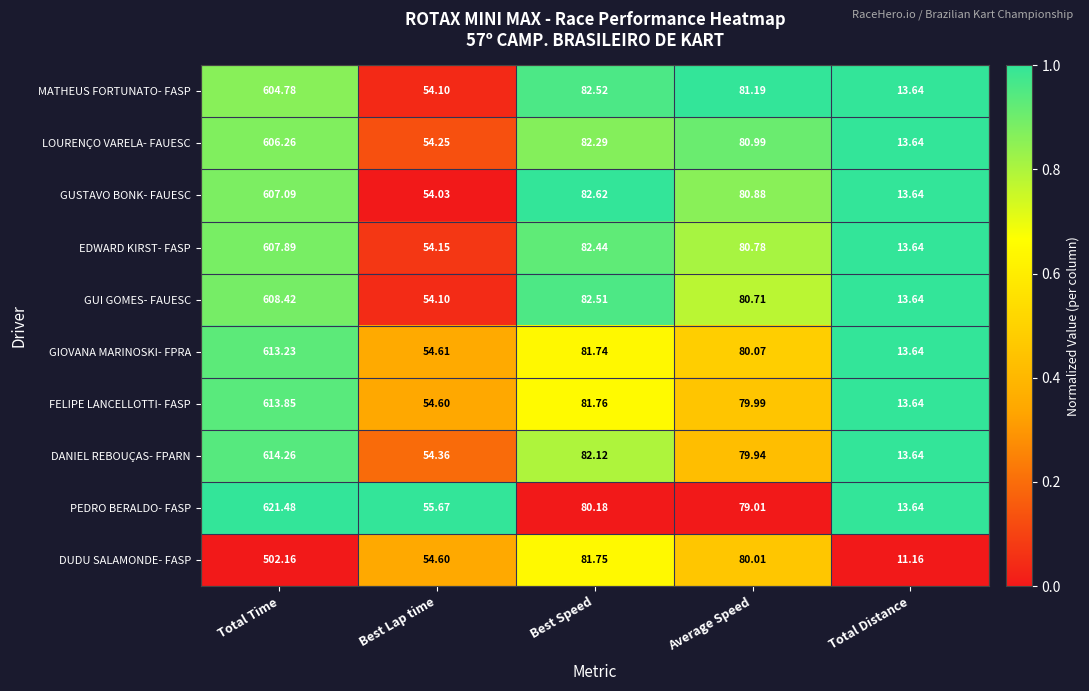

Between Best Speed and Total Distance, which series saw the biggest shift?

DUDU SALAMONDE- FASP